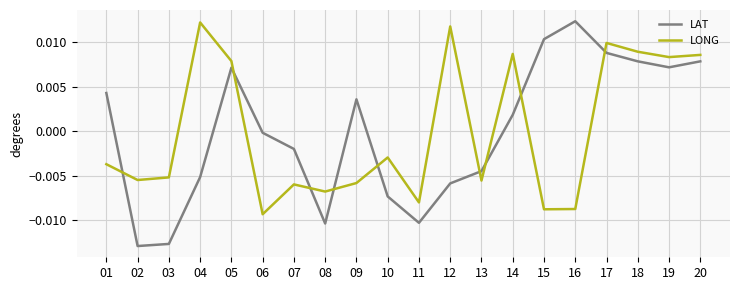

How many values in LAT are below zero?

10